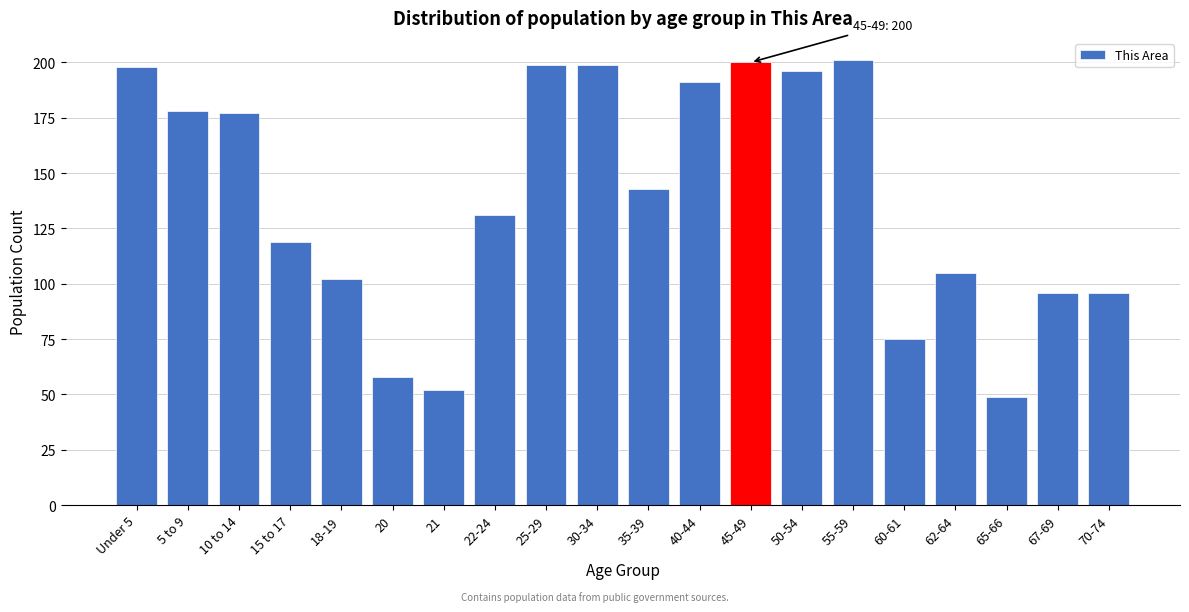

Reading left to right, transcribe all the data shown in this chart.

198	178	177	119	102	58	52	131	199	199	143	191	200	196	201	75	105	49	96	96